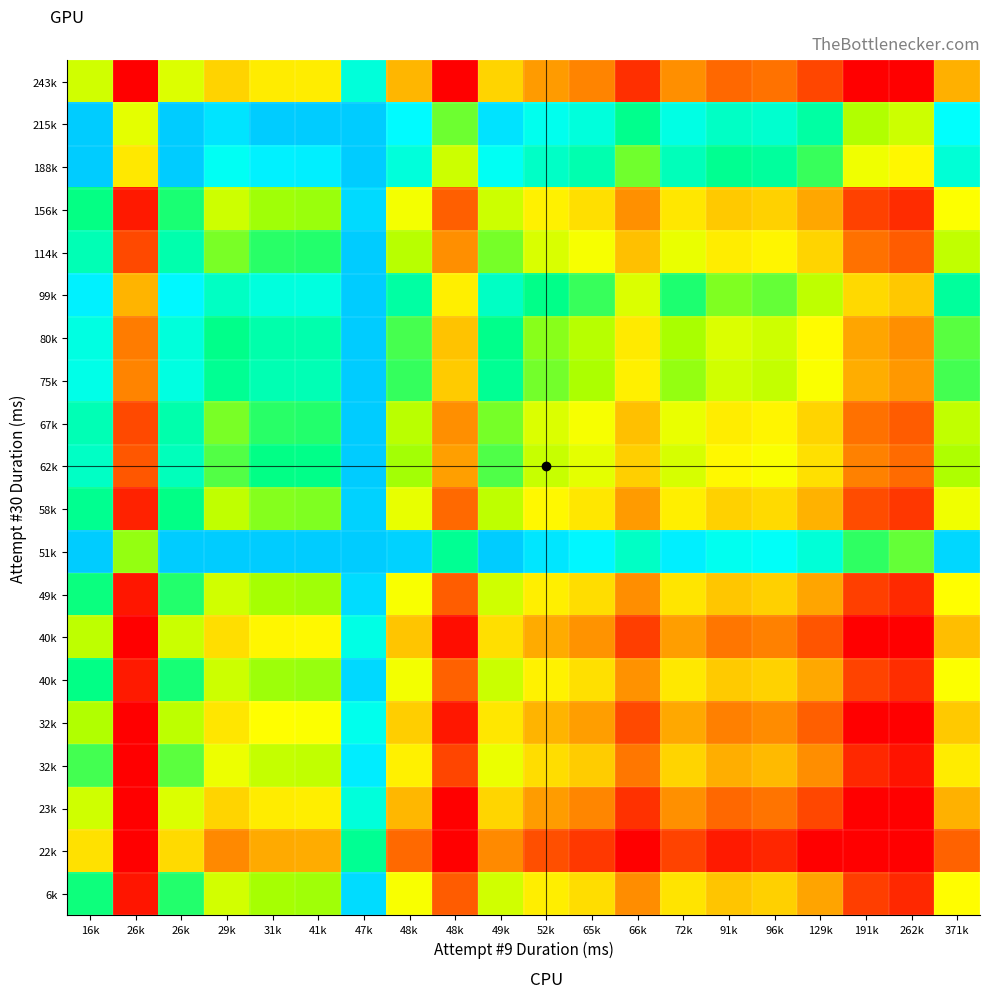

Count the number of categories in the chart.

20